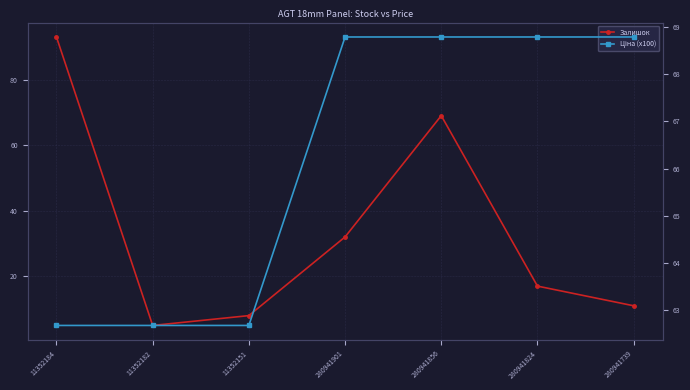

Between which two adjacent categories do Ціна (x100) and Залишок first intersect?

11352184 and 11352182